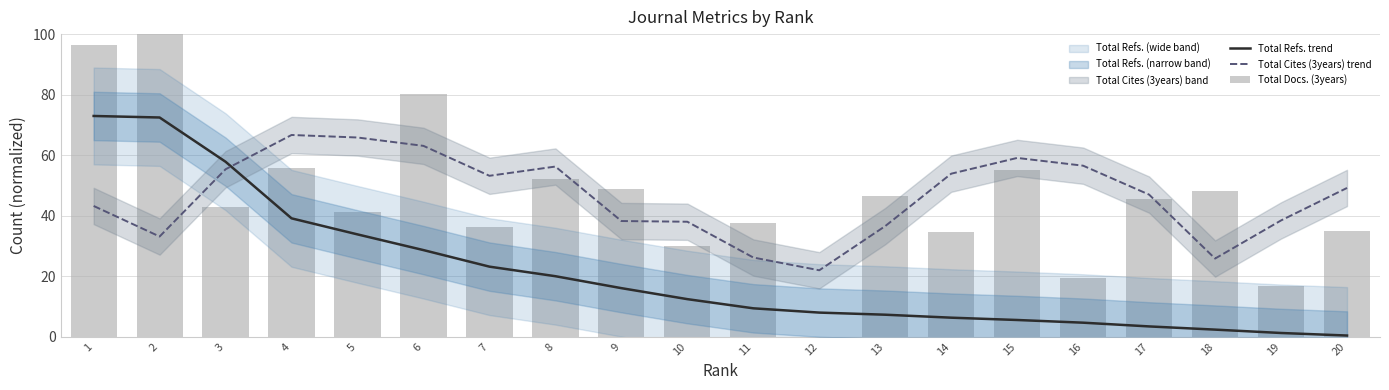

What is the value of the Total Docs. (3years) bar at the 16th from the left?

19.5